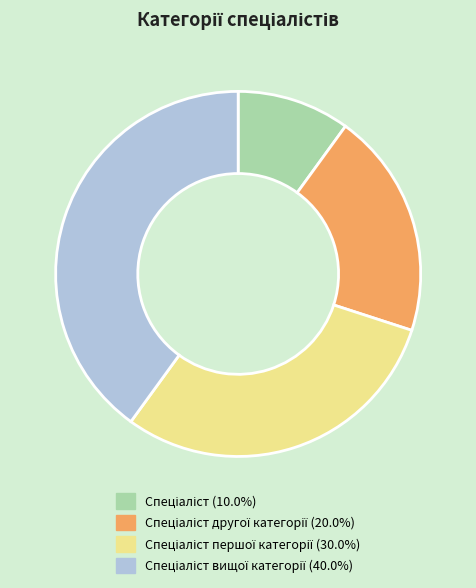

Is there any slice that represents more than half of the pie?

No